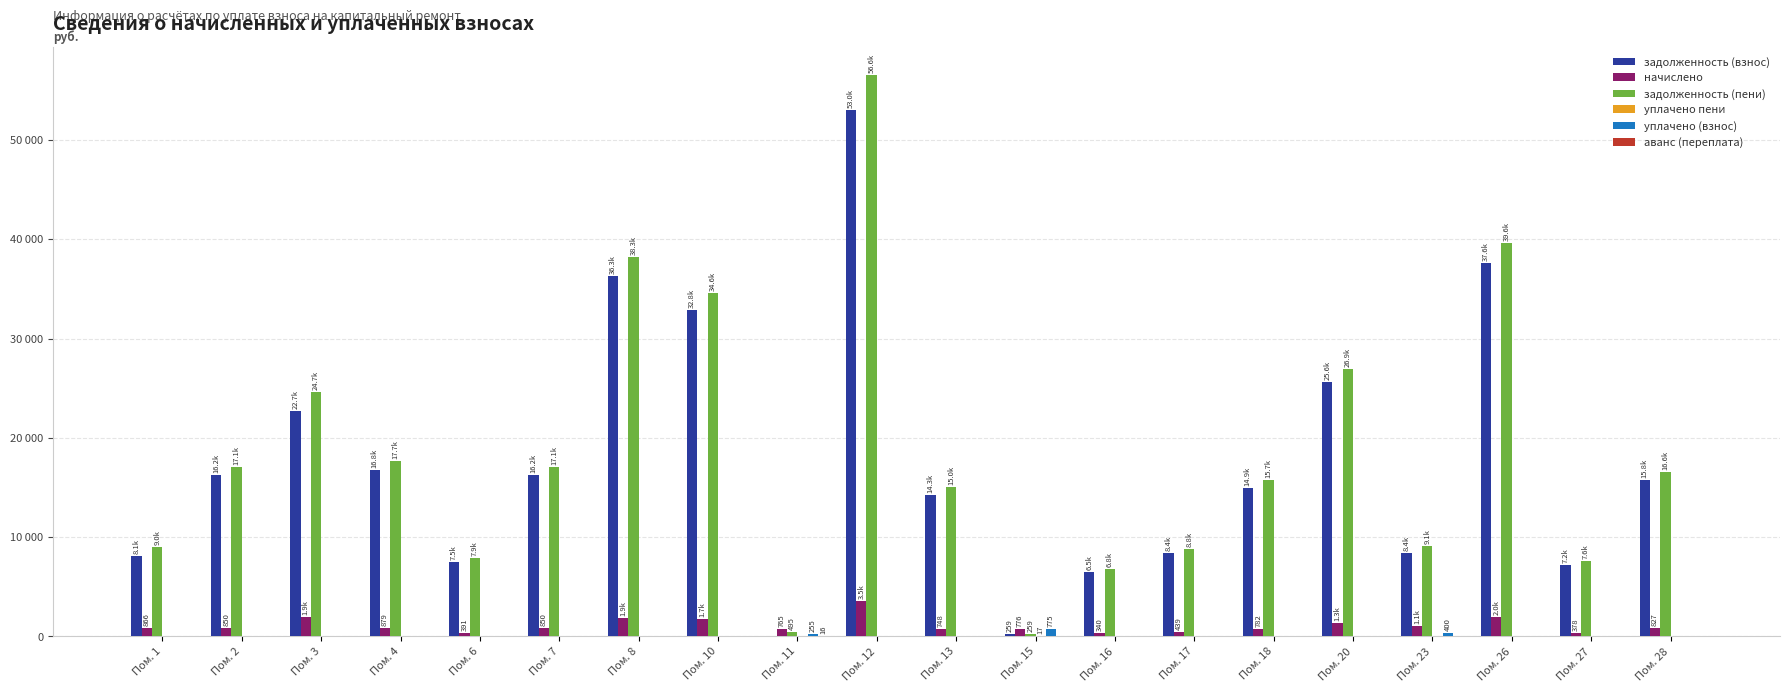

The уплачено пени series shows 11.3 at Пом. 8. True or false?

False